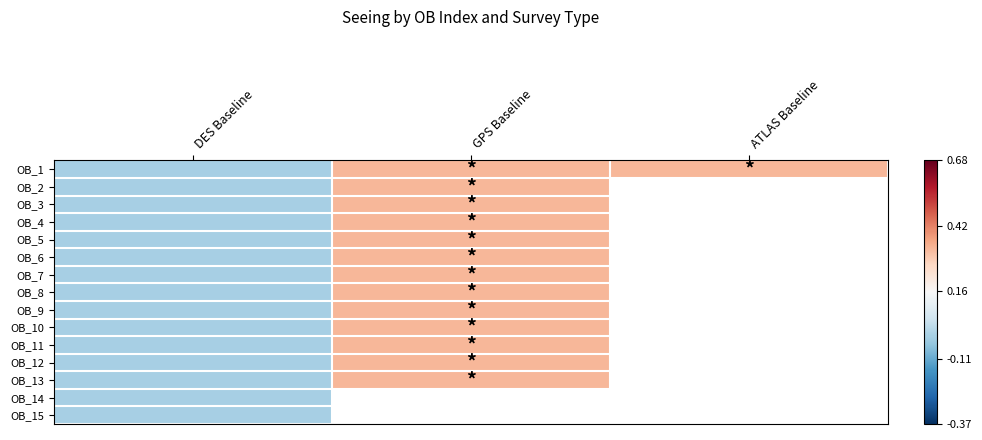

Is the value of OB_11 at ATLAS Baseline greater than the value of OB_15 at DES Baseline?

No